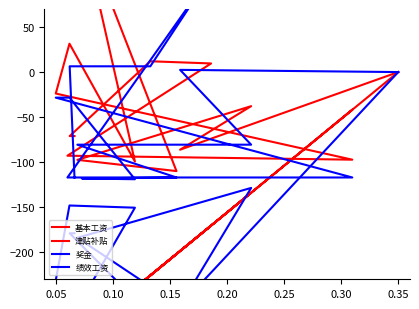

After their last crossing, which series has the higher values: 基本工资 or 津贴补贴?

津贴补贴